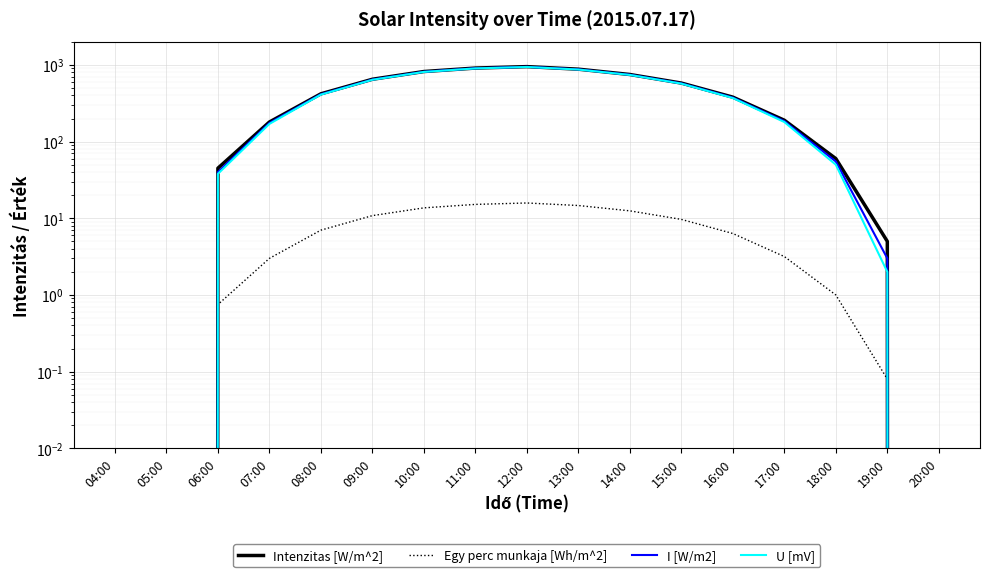

How many lines are shown in the chart?

4